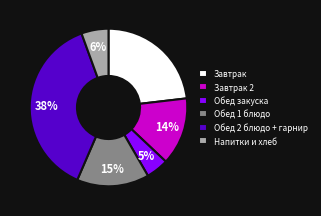

True or false: Обед 1 блюдо accounts for 20% of the total.

False